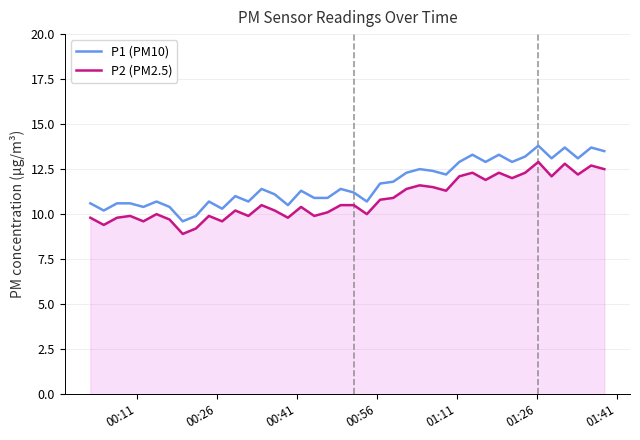

Which series has the widest spread of values?

P1 (PM10)